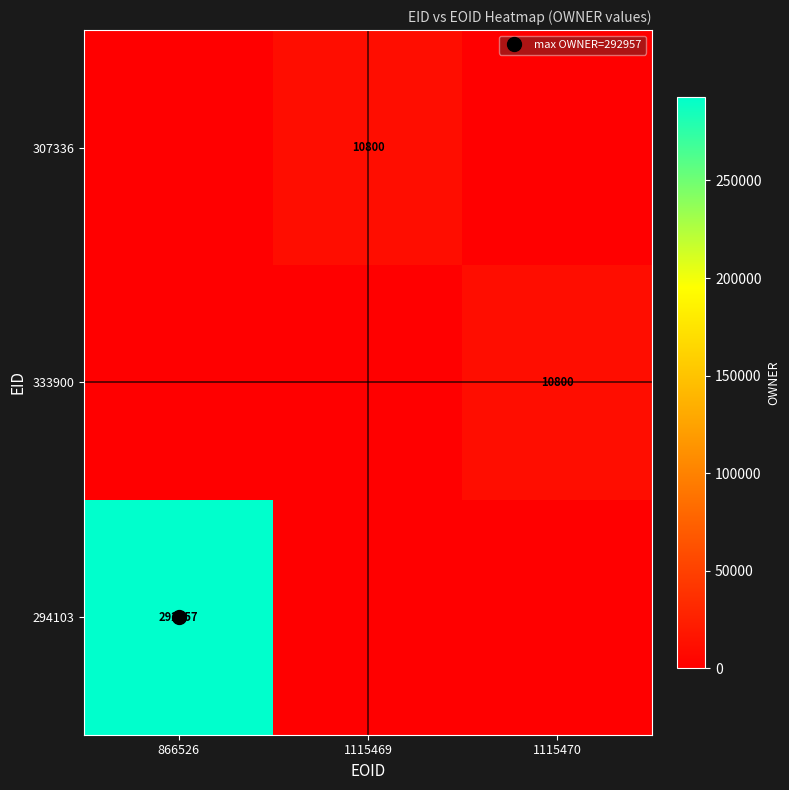

Count the 307336 values in the range 0 to 10800.

3